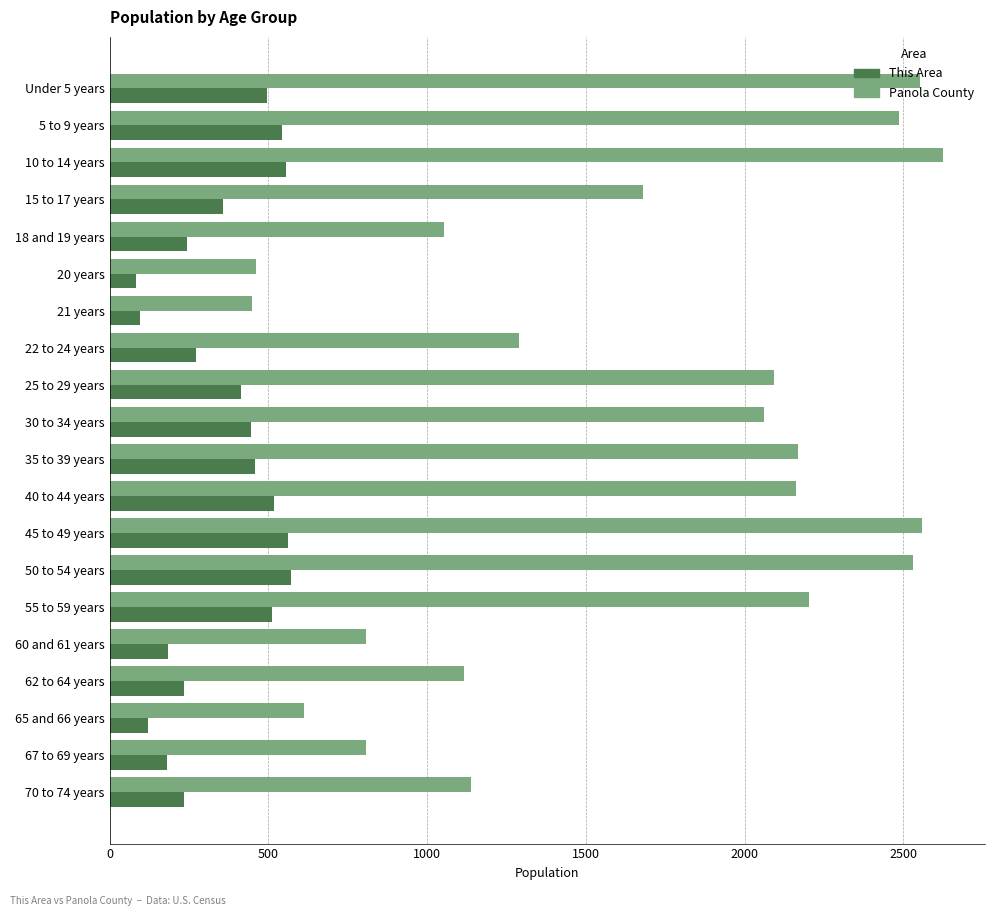

The This Area series shows 235 at 70 to 74 years. True or false?

True